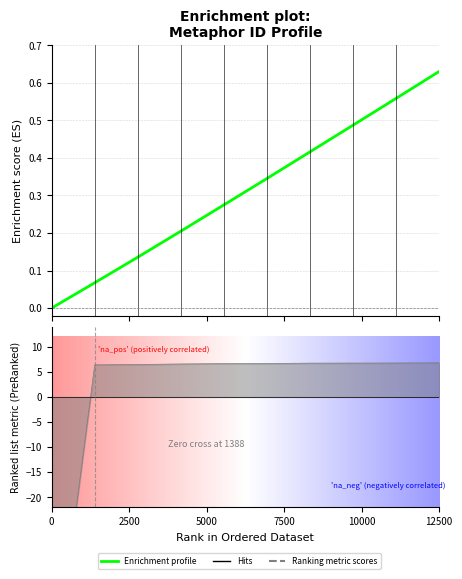

True or false: there are more than 1 points higher than both neighbors.

False